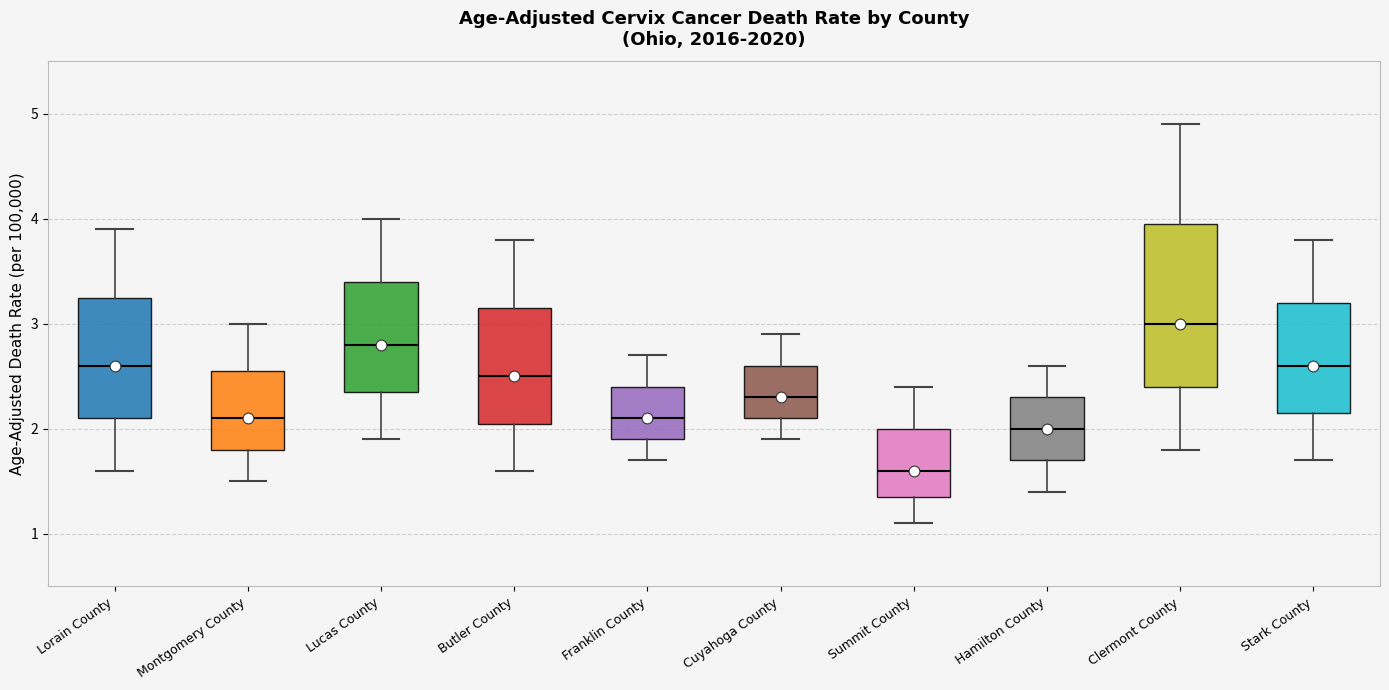

Where does the median line of the box for Hamilton County sit on the y-axis? The values are not printed on the chart, so give them approximately, as read against the axis.

2.0